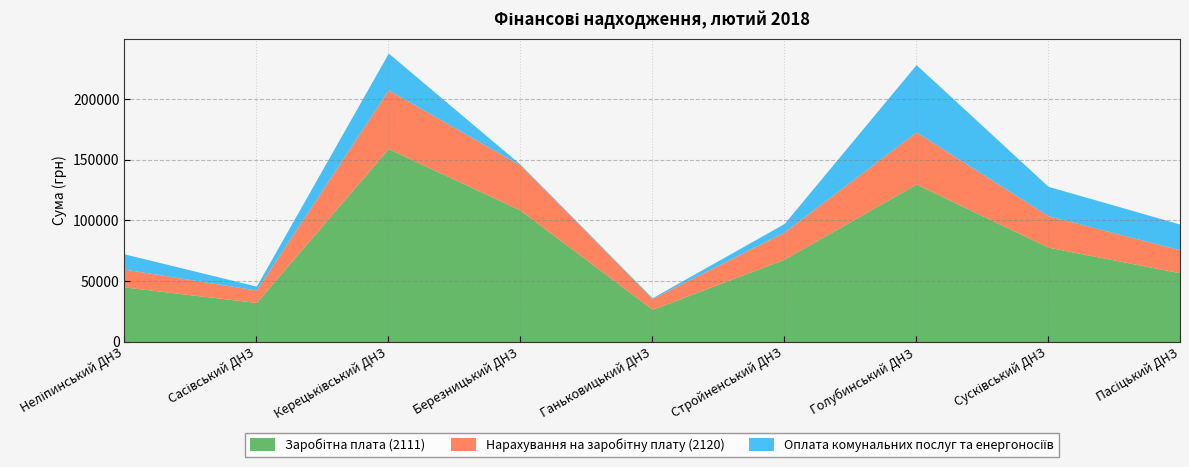

What is the maximum value shown in the chart?

159162.5